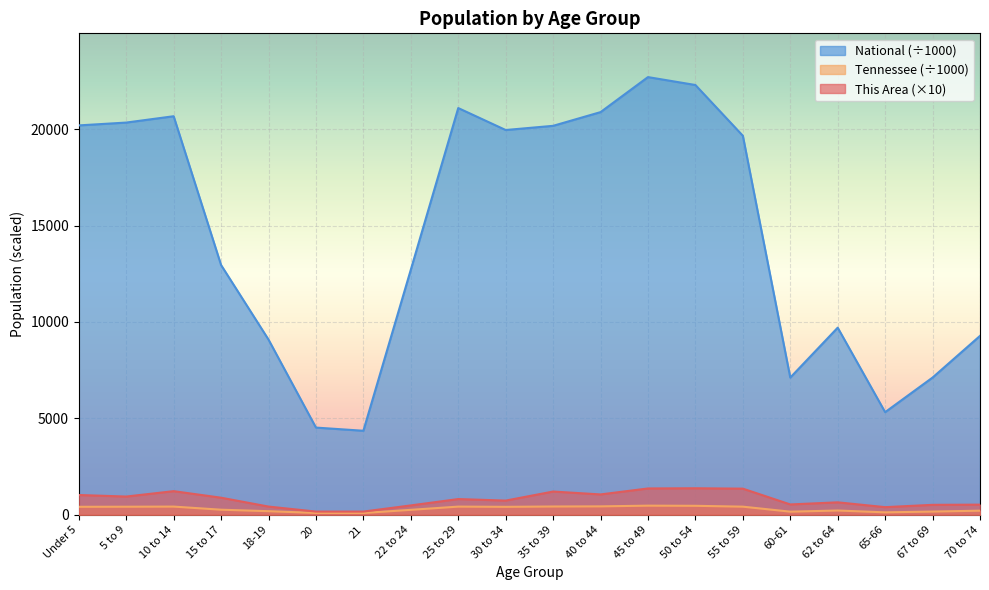

What is the difference between the second highest and second lowest values in the Tennessee series?

370.0